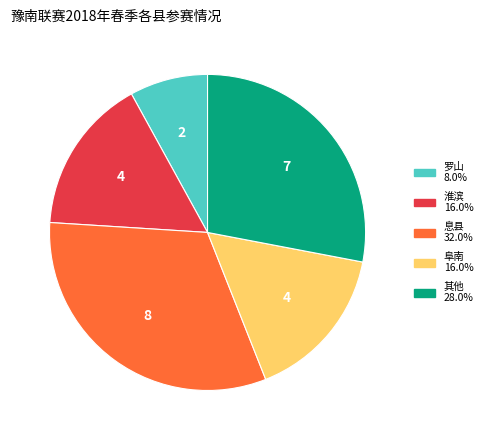

Is there a majority slice in this chart?

No